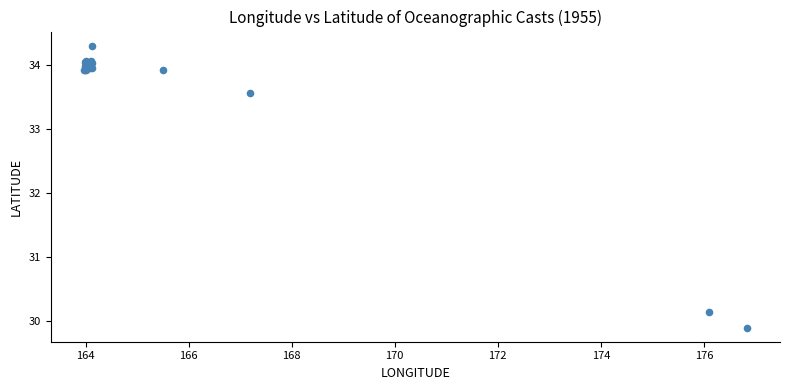

What Y value in the scatter plot is closest to 32?

33.6